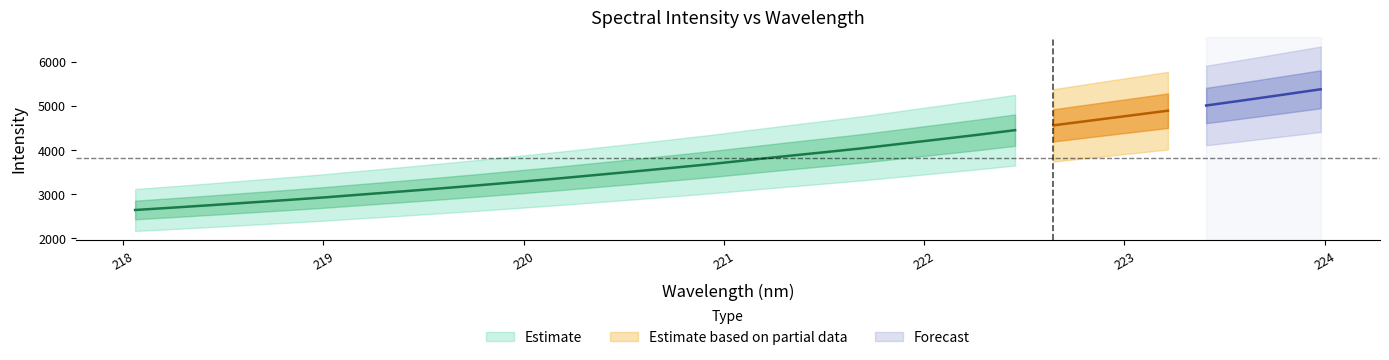

What is the value of the y point at the 19th from the left?

3948.7